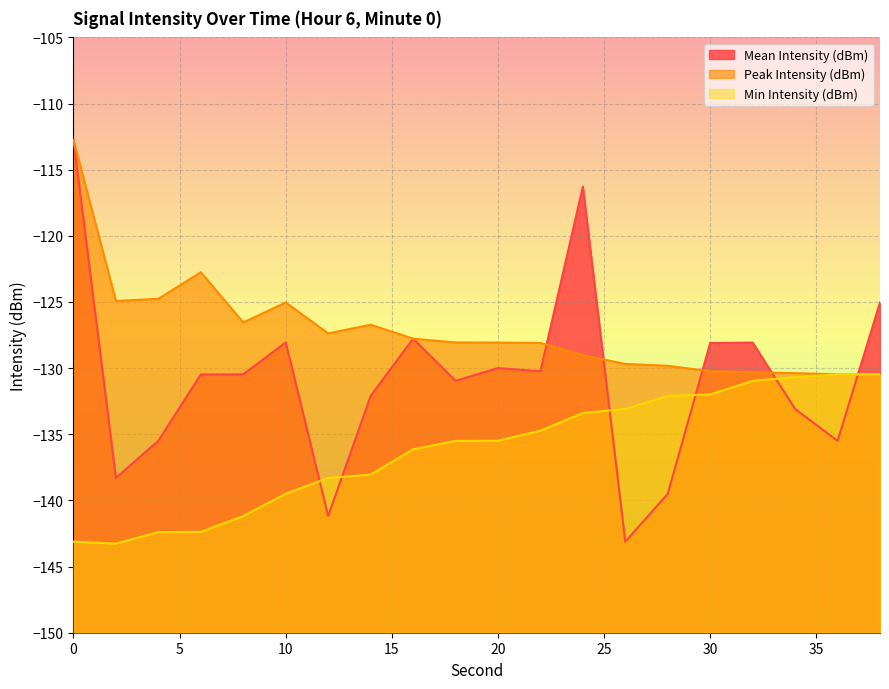

At how many categories does at least one series exceed -128?

11